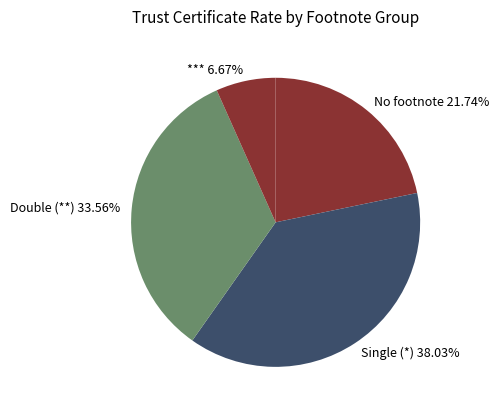

Which category has the biggest portion of the pie?

Single (*) 38.03%